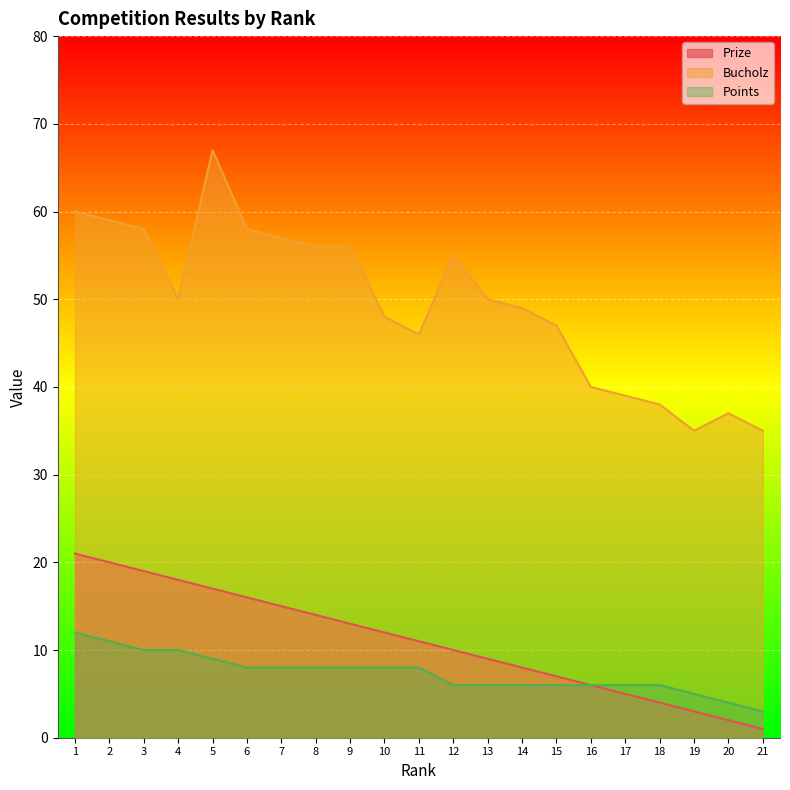

How many distinct data groups are displayed?

3